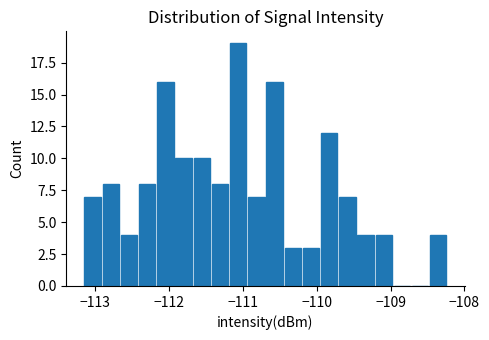

Around what value on the x-axis is the tallest bar? Give the approximate position of its centre, as read against the axis.

-111.1